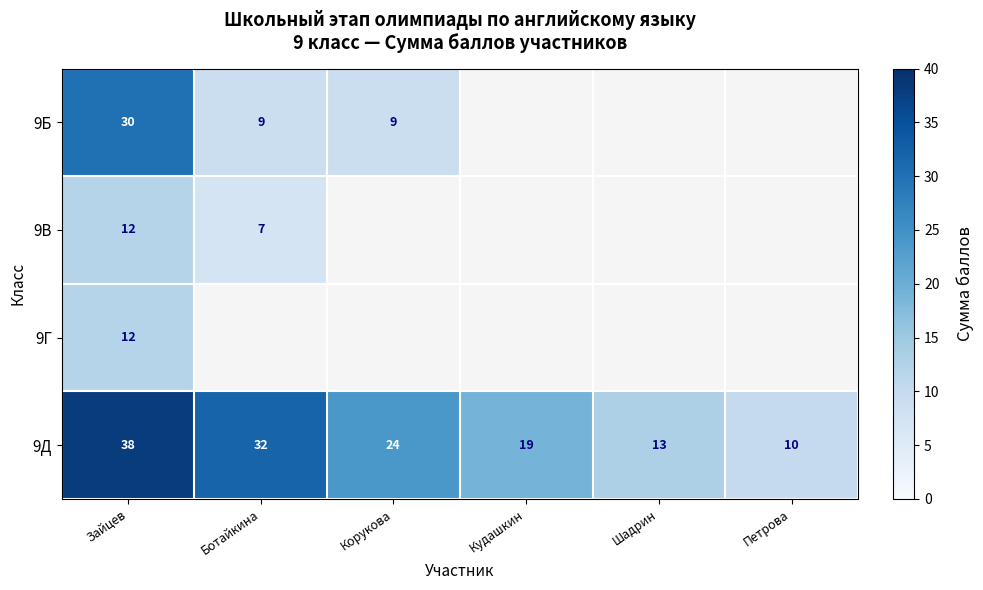

Rank the categories by 9Д value from lowest to highest.

Петрова, Шадрин, Кудашкин, Корукова, Ботайкина, Зайцев